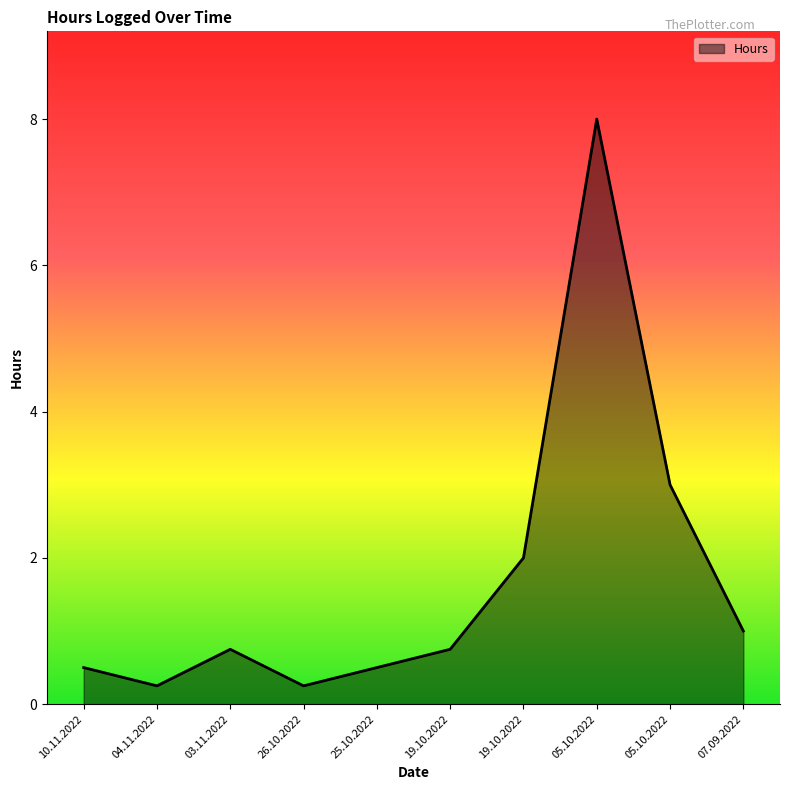

Is this an area chart (filled region under the line)?

Yes